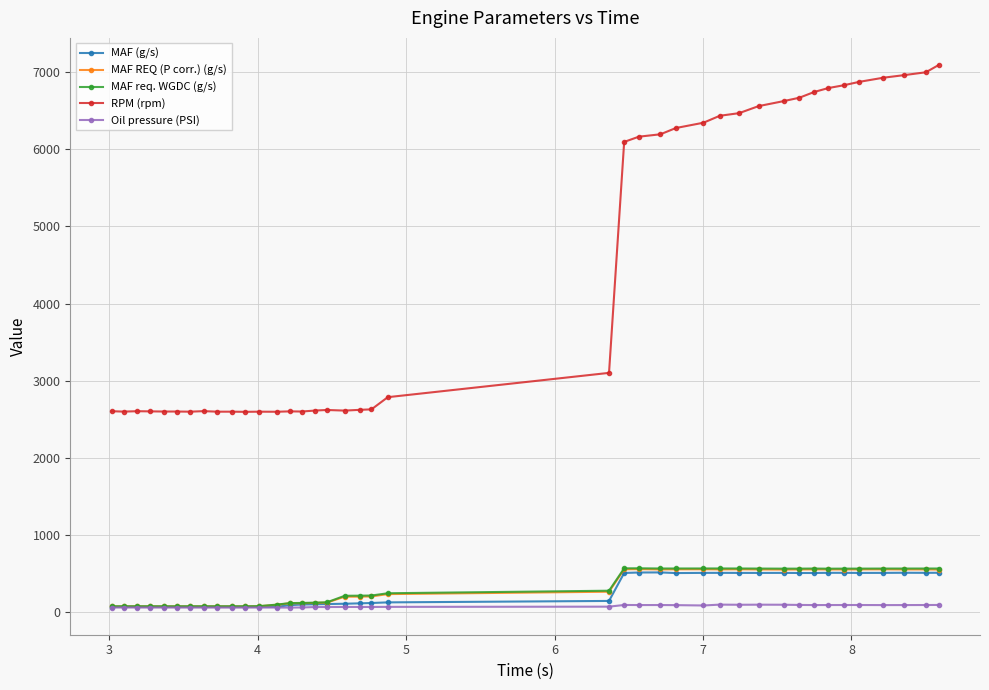

What is the smallest value displayed?

58.2